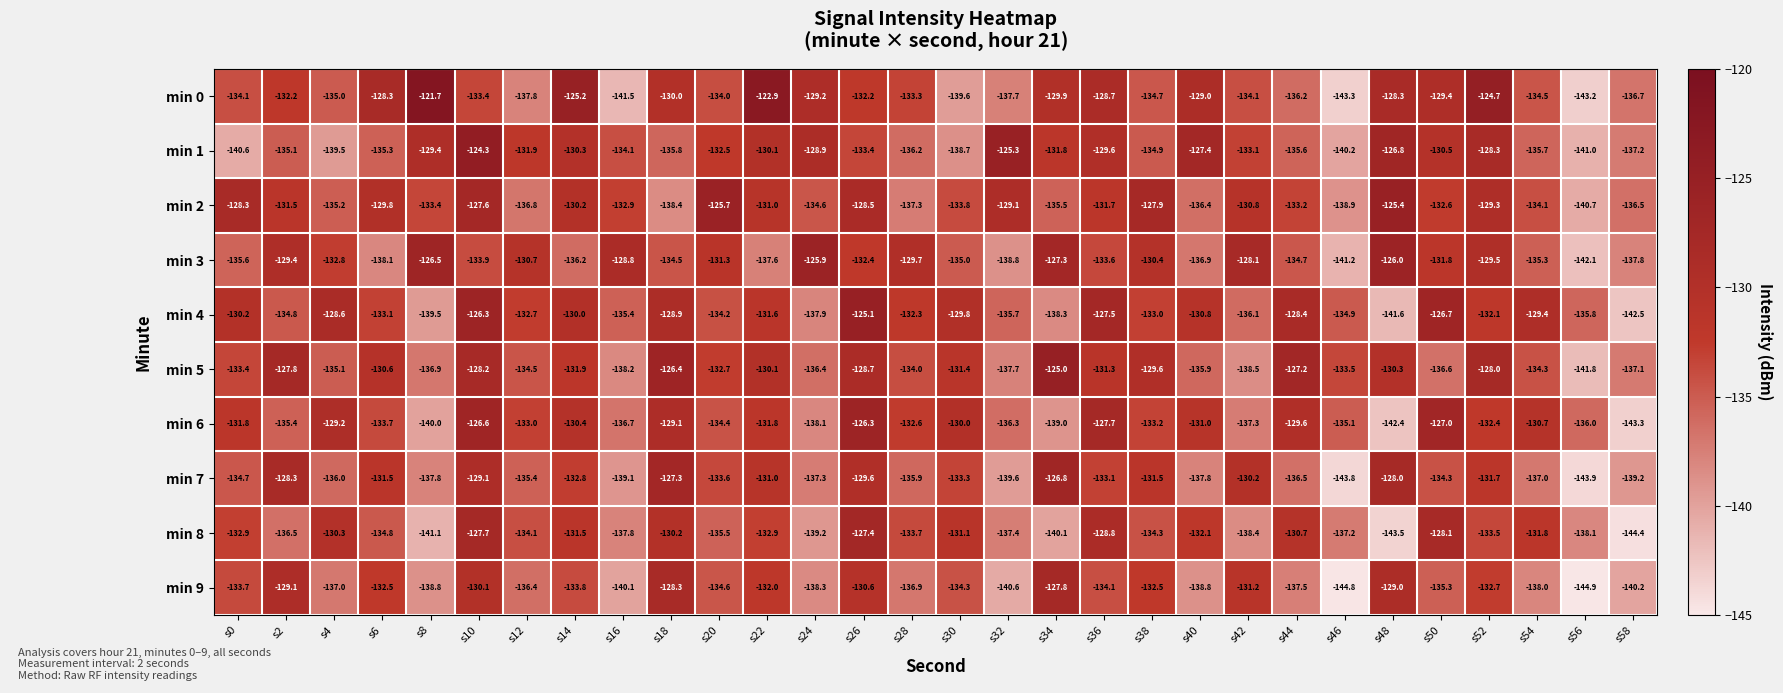

Which category has the highest value across all series?

s8